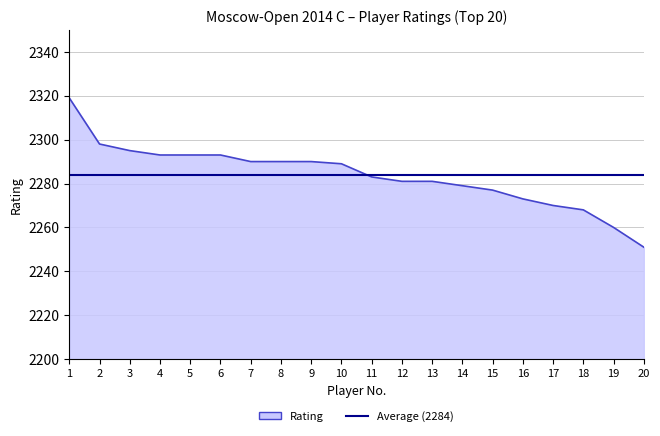

Which series has the widest spread of values?

Rating